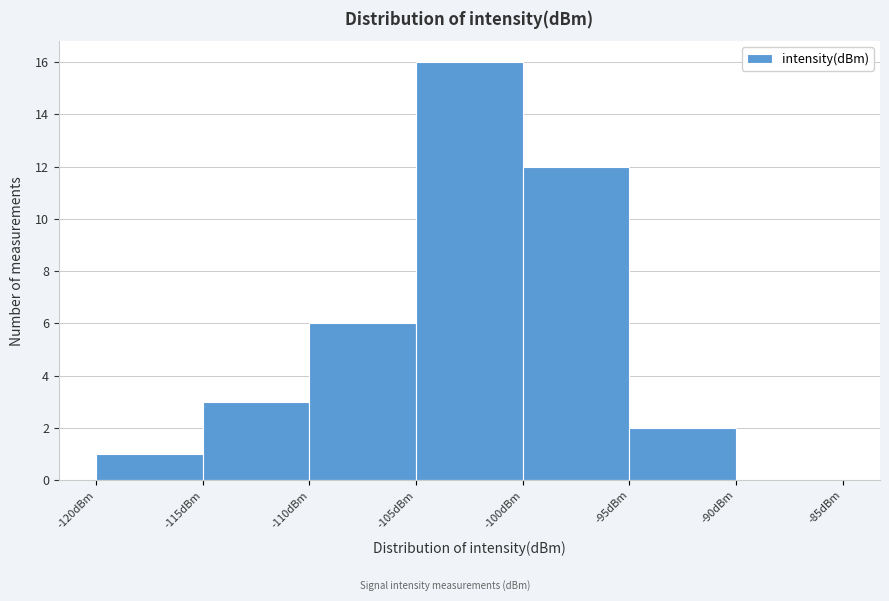

How tall is the bar that spans -115 to -110 on the x-axis? The values are not printed on the chart, so give them approximately, as read against the axis.

3